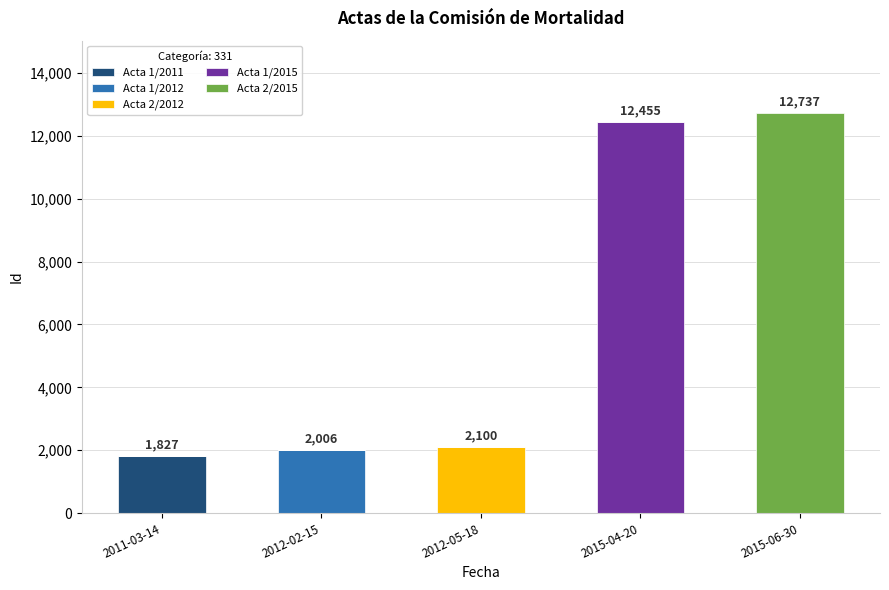

Reading left to right, list the values for the Acta 1/2011 series.

2011-03-14=1827	2012-02-15=0	2012-05-18=0	2015-04-20=0	2015-06-30=0